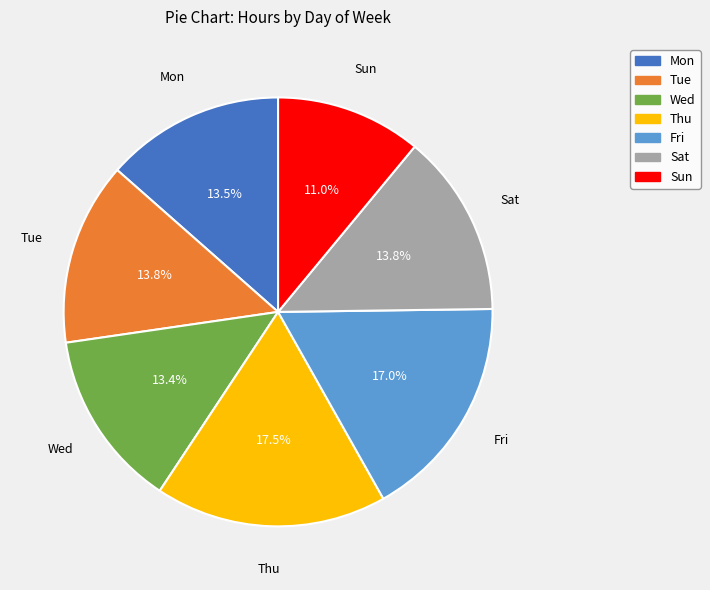

To the nearest percent, what portion does Sun represent?

11%